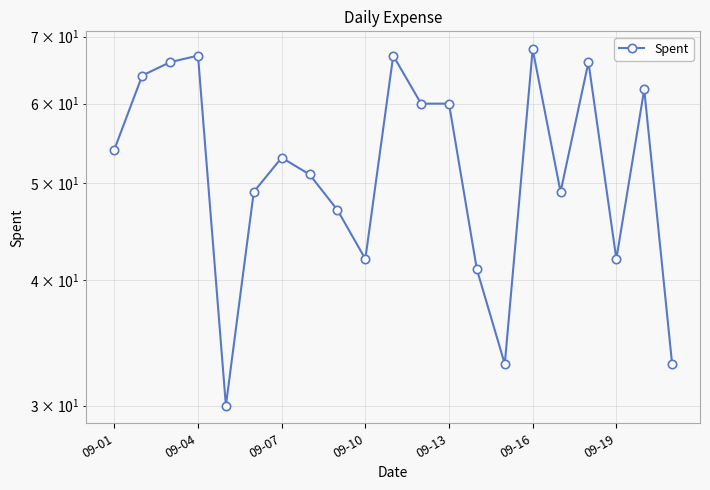

What is the value of the 8th point from the left?

51